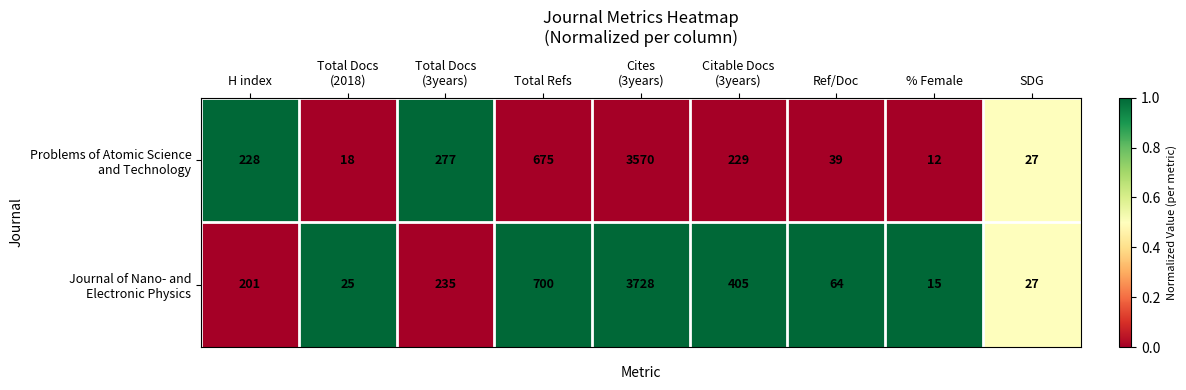

What is the difference between the highest and lowest values at Total Refs?

25